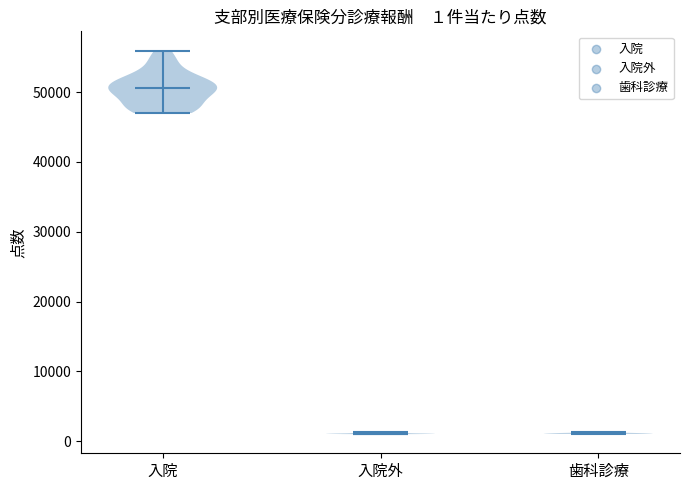

Which violin has the highest median line?

入院